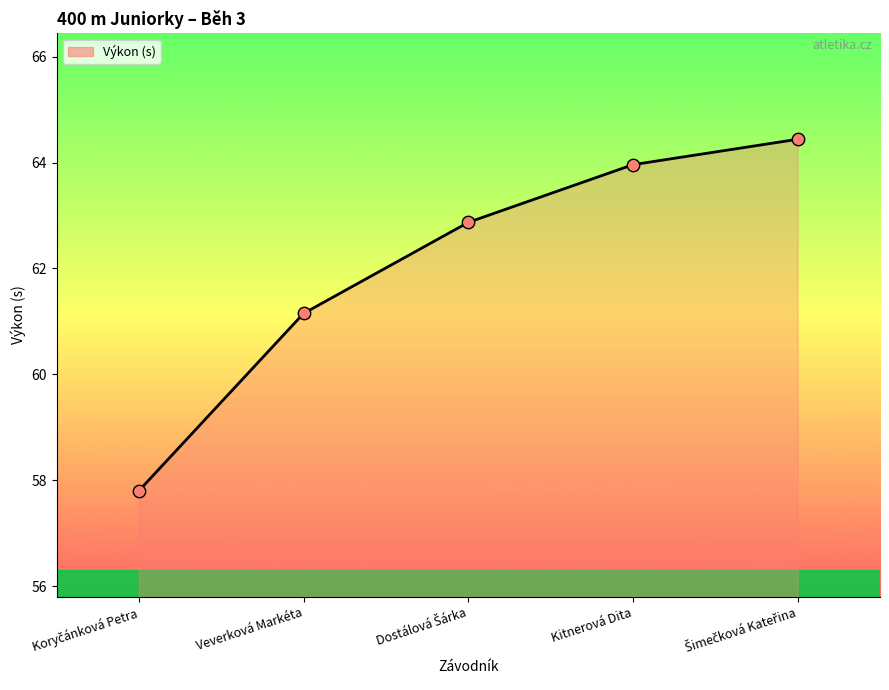

The chart shows a value of 64.0 at Kitnerová Dita. True or false?

True